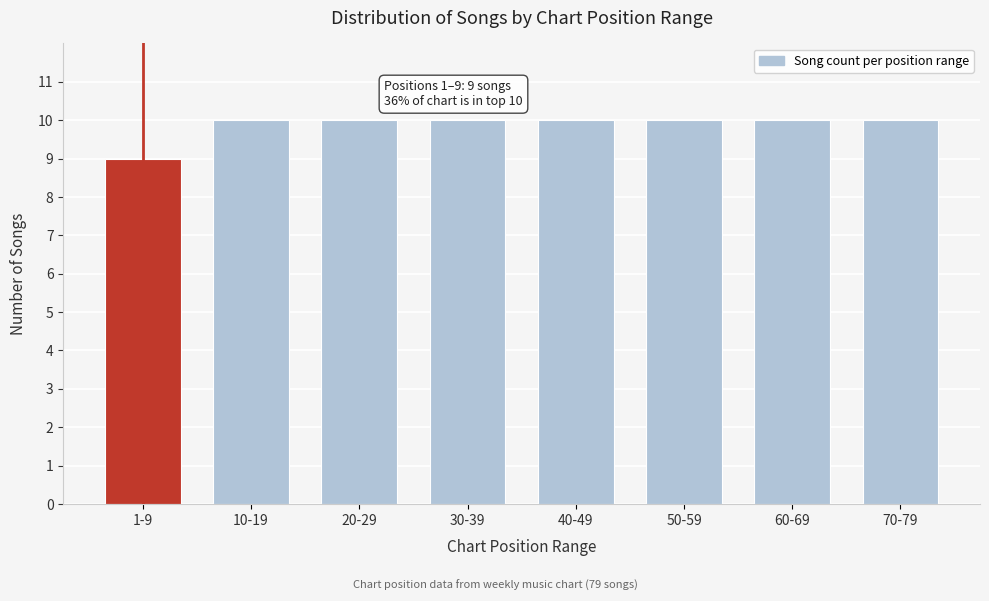

Reading left to right, list all the values displayed in this chart.

1-9=9	10-19=10	20-29=10	30-39=10	40-49=10	50-59=10	60-69=10	70-79=10